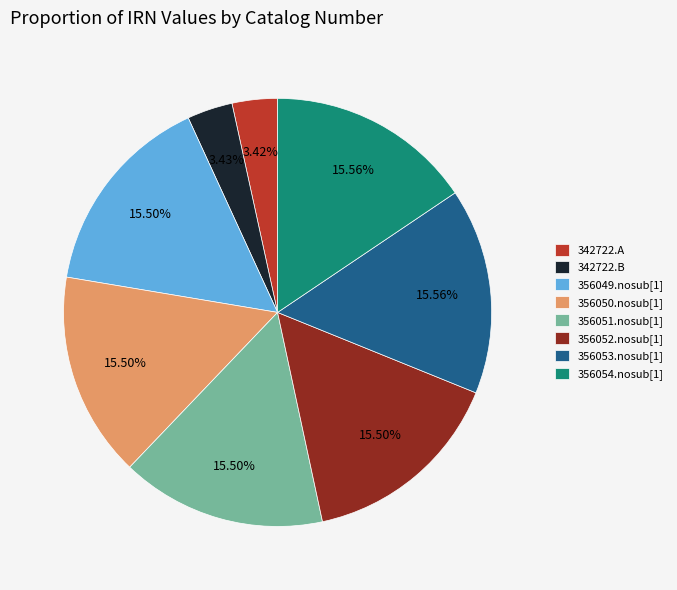

Combined, do 356054.nosub[1] and 356050.nosub[1] account for over 50%?

No